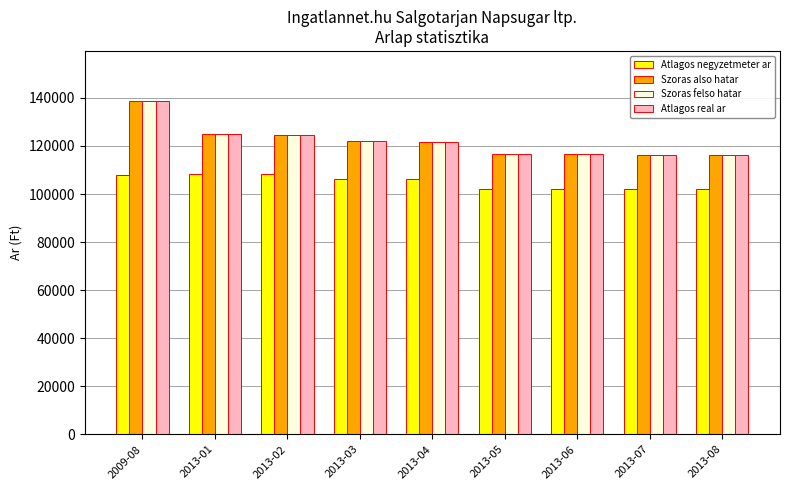

What value does the Atlagos real ar series have at 2013-04, to the nearest 50?

121700